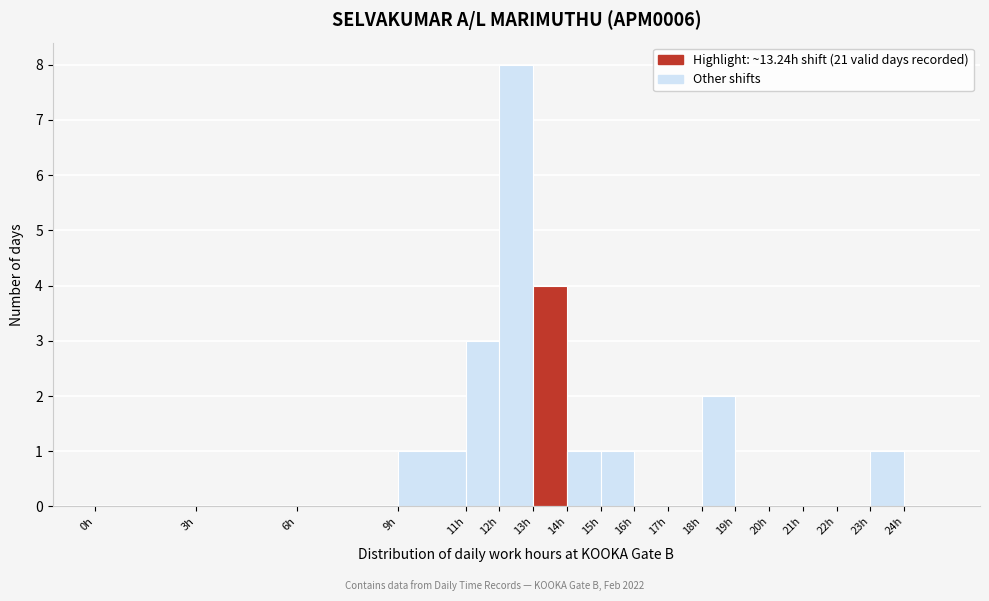

Reading left to right, transcribe this chart: for each bar, give the range it covers on the x-axis and its height. The values are not printed on the chart, so give them approximately, as read against the axis.

0 to 3: 0
3 to 6: 0
6 to 9: 0
9 to 11: 1
11 to 12: 3
12 to 13: 8
13 to 14: 4
14 to 15: 1
15 to 16: 1
16 to 17: 0
17 to 18: 0
18 to 19: 2
19 to 20: 0
20 to 21: 0
21 to 22: 0
22 to 23: 0
23 to 24: 1
24 to 25: 0